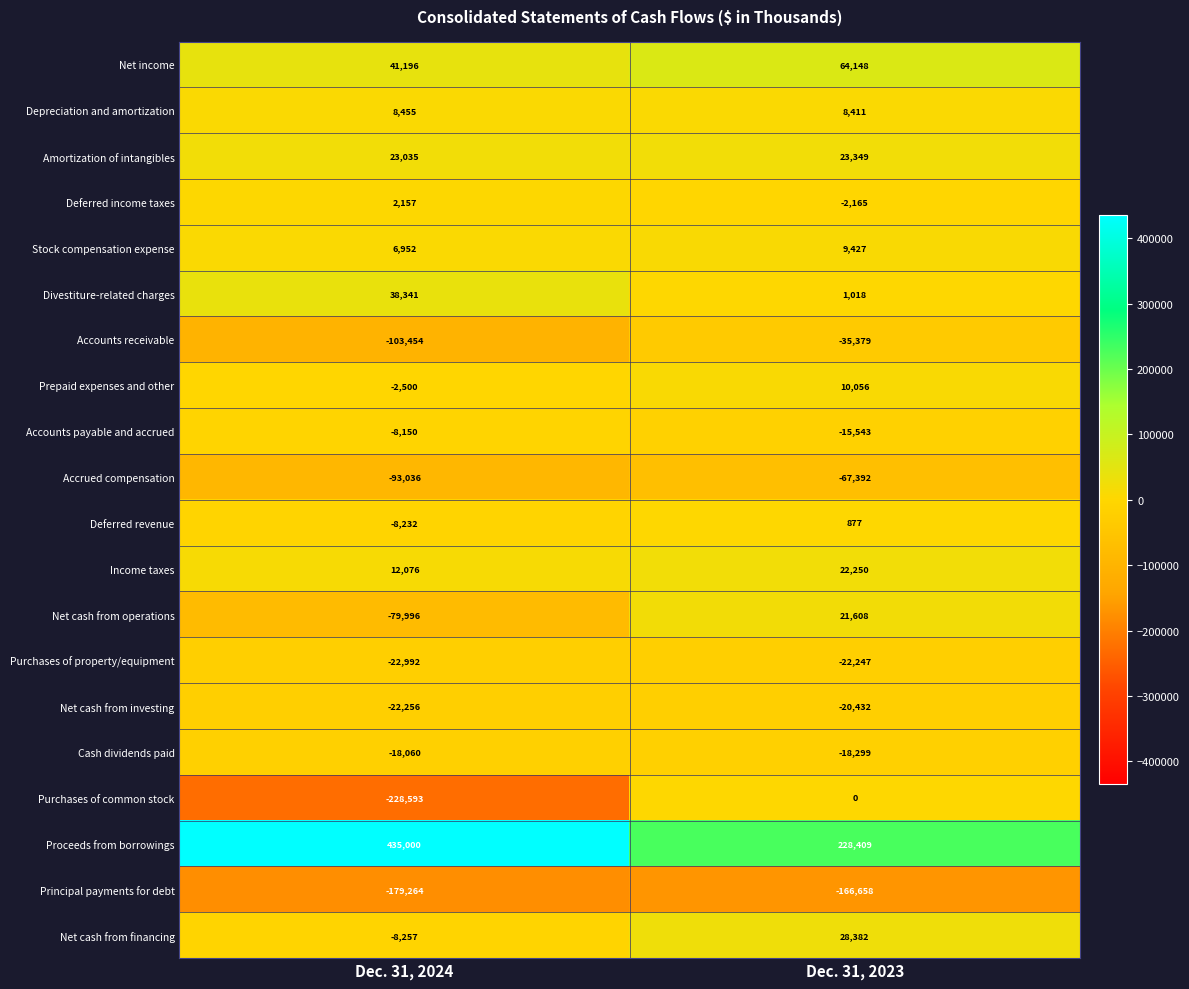

True or false: Accounts receivable has a value of -103454 at Dec. 31, 2024.

True